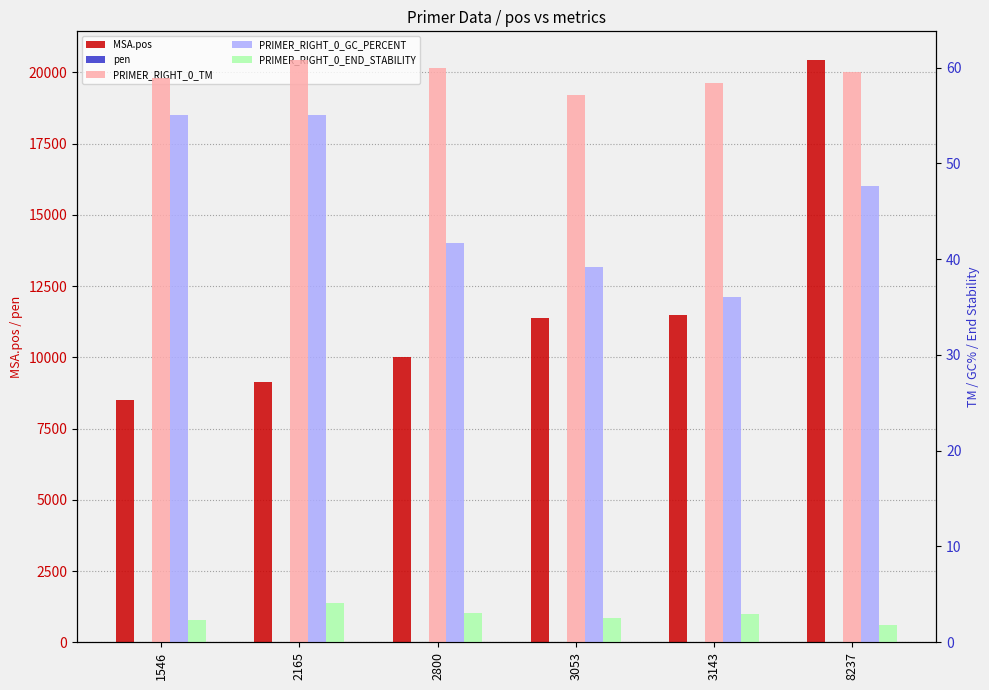

At 2800, list the series in order from largest to smallest.

MSA.pos, PRIMER_RIGHT_0_TM, PRIMER_RIGHT_0_GC_PERCENT, pen, PRIMER_RIGHT_0_END_STABILITY